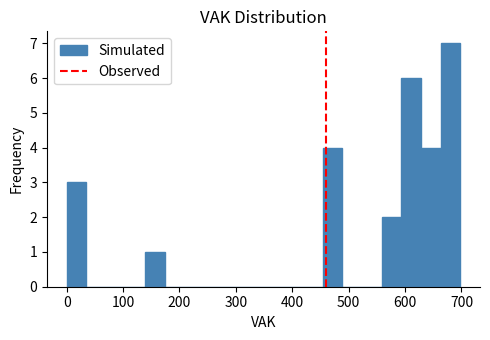

Around what value on the x-axis is the tallest bar? Give the approximate position of its centre, as read against the axis.

680